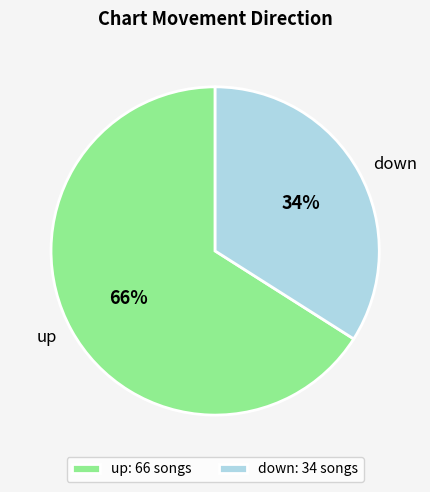

What percentage is the up slice, to the nearest percent?

66%